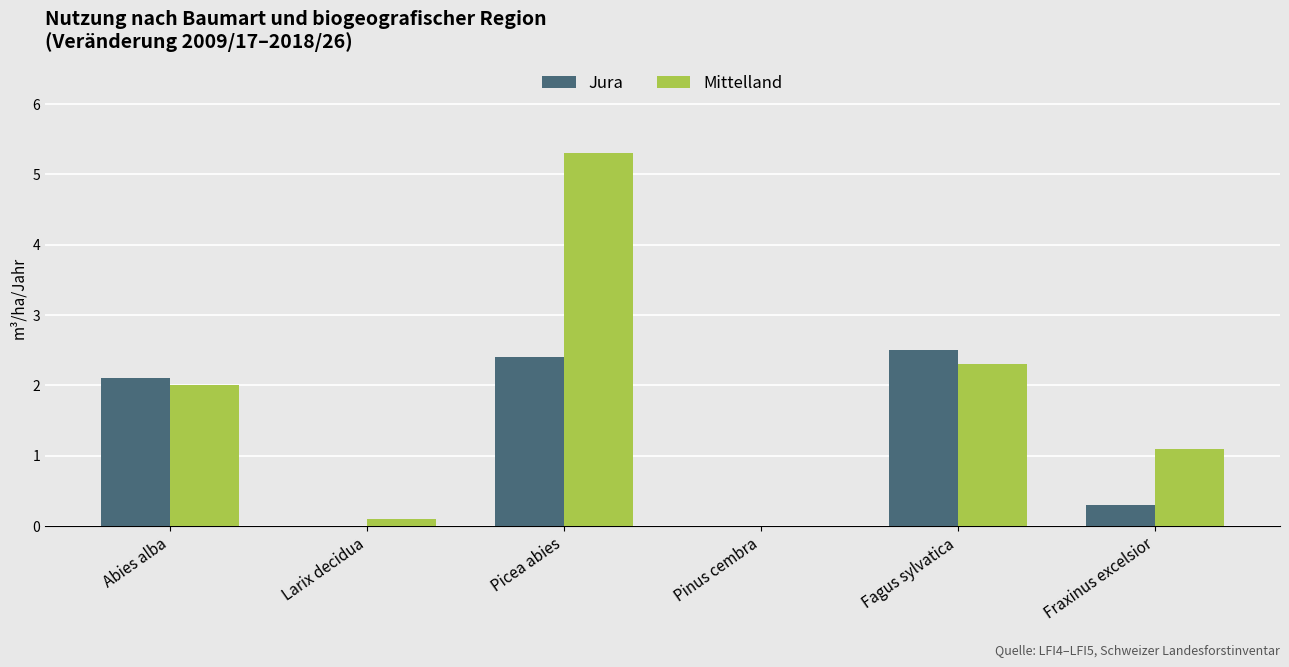

What is the maximum value for Mittelland?

5.3